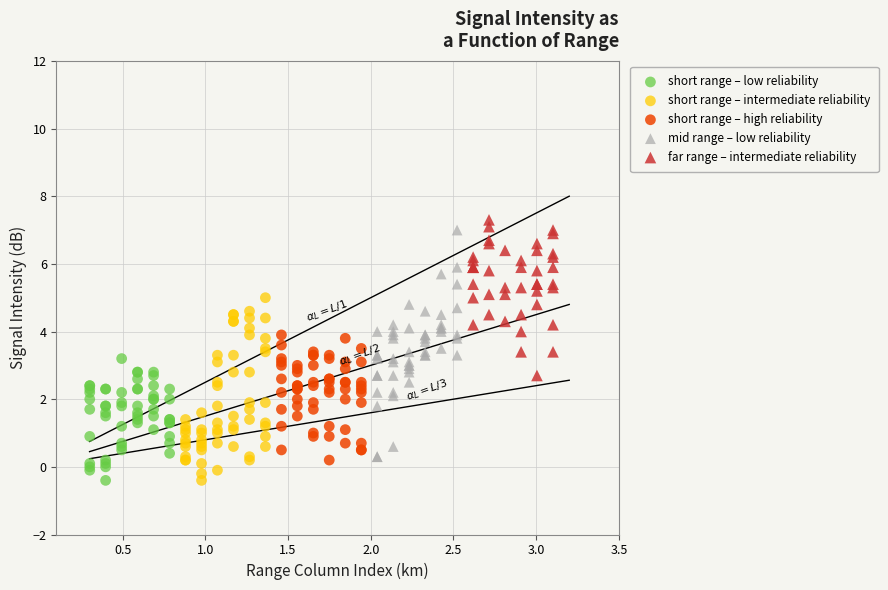

Which series reaches the maximum Y coordinate?

far range – intermediate reliability